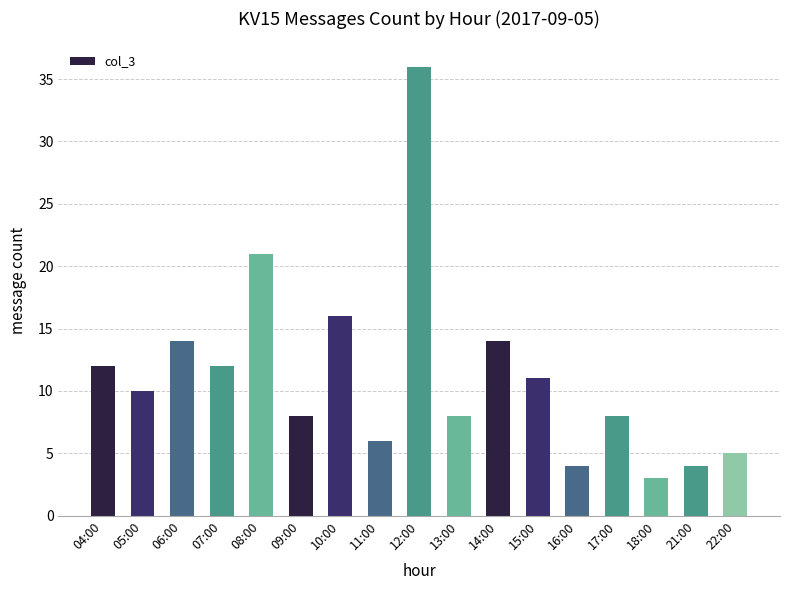

Reading left to right, what are all the values shown in this chart?

04:00=12	05:00=10	06:00=14	07:00=12	08:00=21	09:00=8	10:00=16	11:00=6	12:00=36	13:00=8	14:00=14	15:00=11	16:00=4	17:00=8	18:00=3	21:00=4	22:00=5